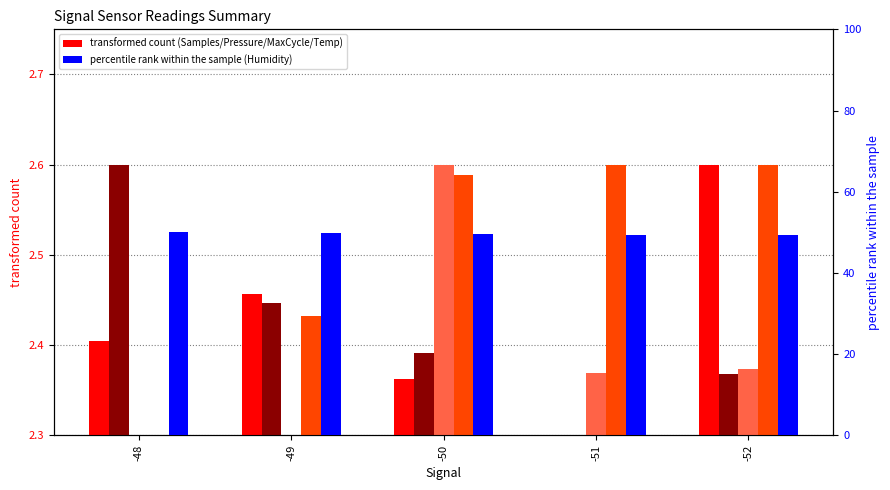

Reading left to right, list all the values displayed in this chart.

Samples (norm): 2.4	2.5	2.4	2.3	2.6
BME280_pressure (norm): 2.6	2.4	2.4	2.3	2.4
Max_cycle (norm): 2.3	2.3	2.6	2.4	2.4
BME280_temperature (norm): 2.3	2.4	2.6	2.6	2.6
BME280_humidity (percentile): 50.1	49.8	49.5	49.4	49.5